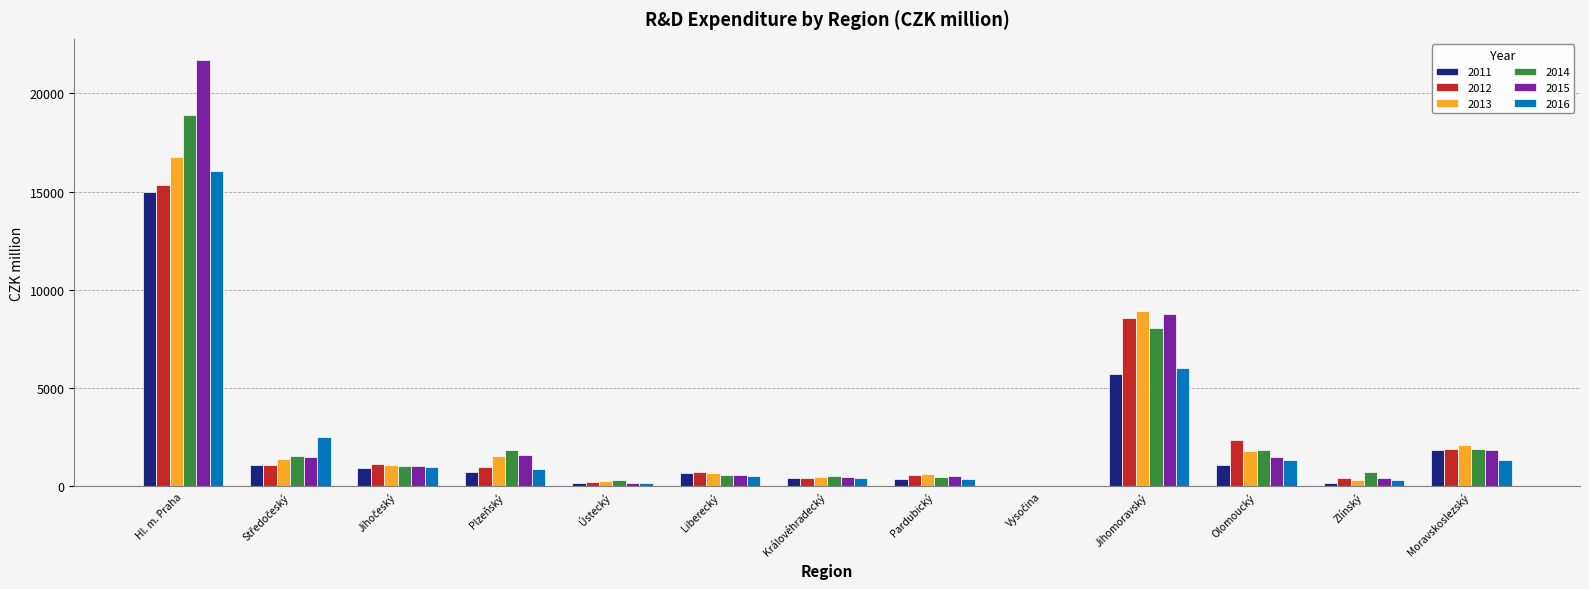

What are all the series names shown in the legend?

2011, 2012, 2013, 2014, 2015, 2016